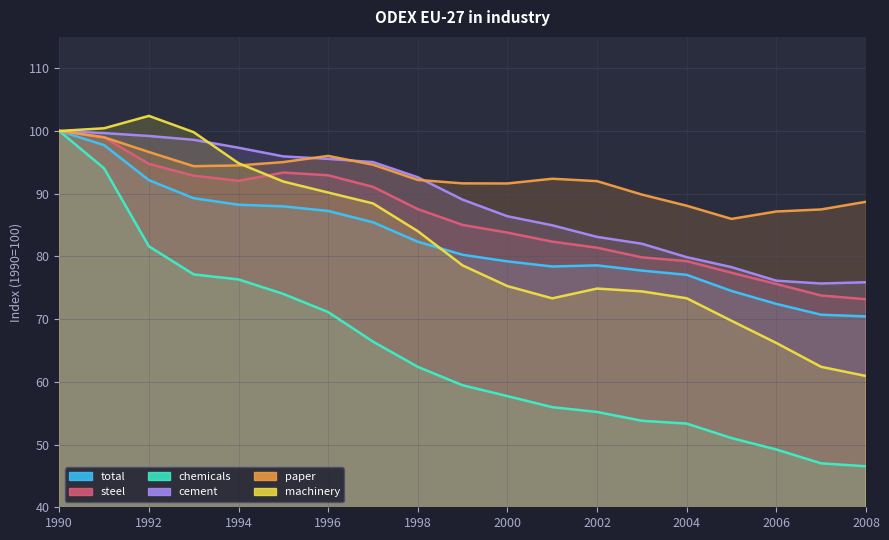

How many lines are shown in the chart?

6